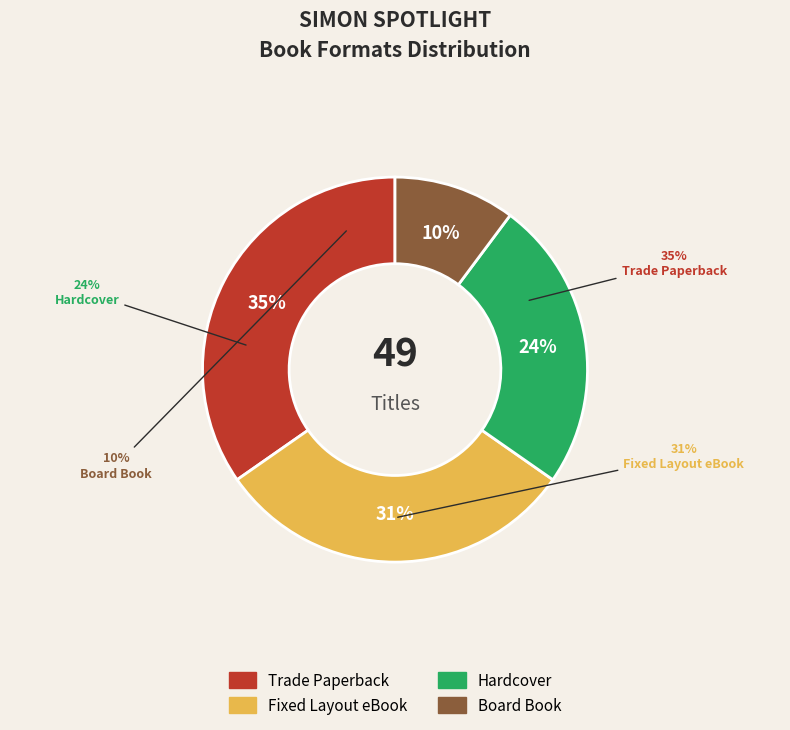

Does Fixed Layout eBook represent more than half of the total?

No